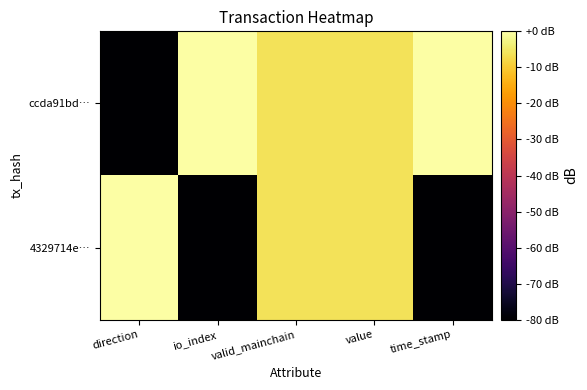

Reading right to left, extract all data points from this chart.

ccda91bd…: time_stamp=0.0	value=-6.0	valid_mainchain=-6.0	io_index=0.0	direction=-80.0
4329714e…: time_stamp=-80.0	value=-6.0	valid_mainchain=-6.0	io_index=-80.0	direction=0.0